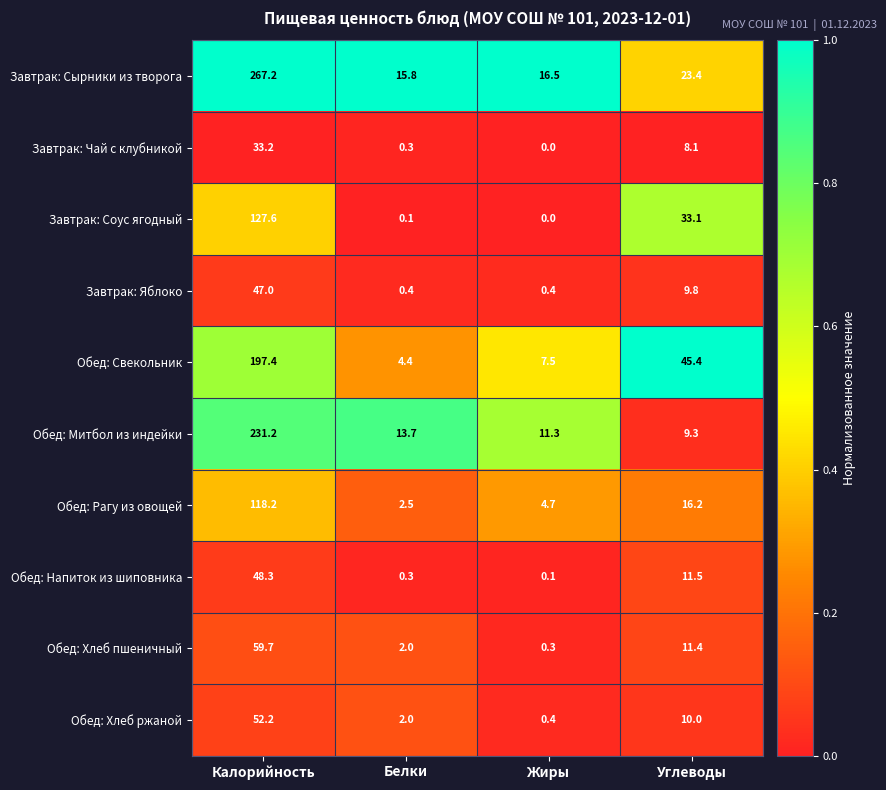

The value of Обед: Свекольник at Углеводы is 22.8. True or false?

False